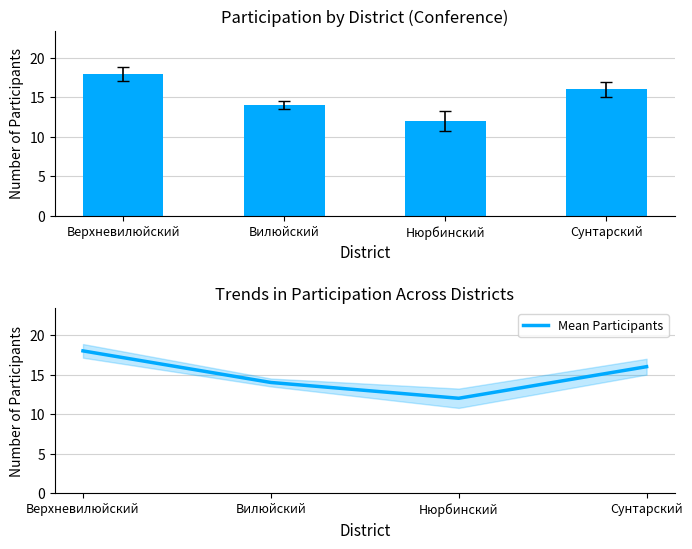

True or false: Mean Participants has a value of 16 at Сунтарский.

True